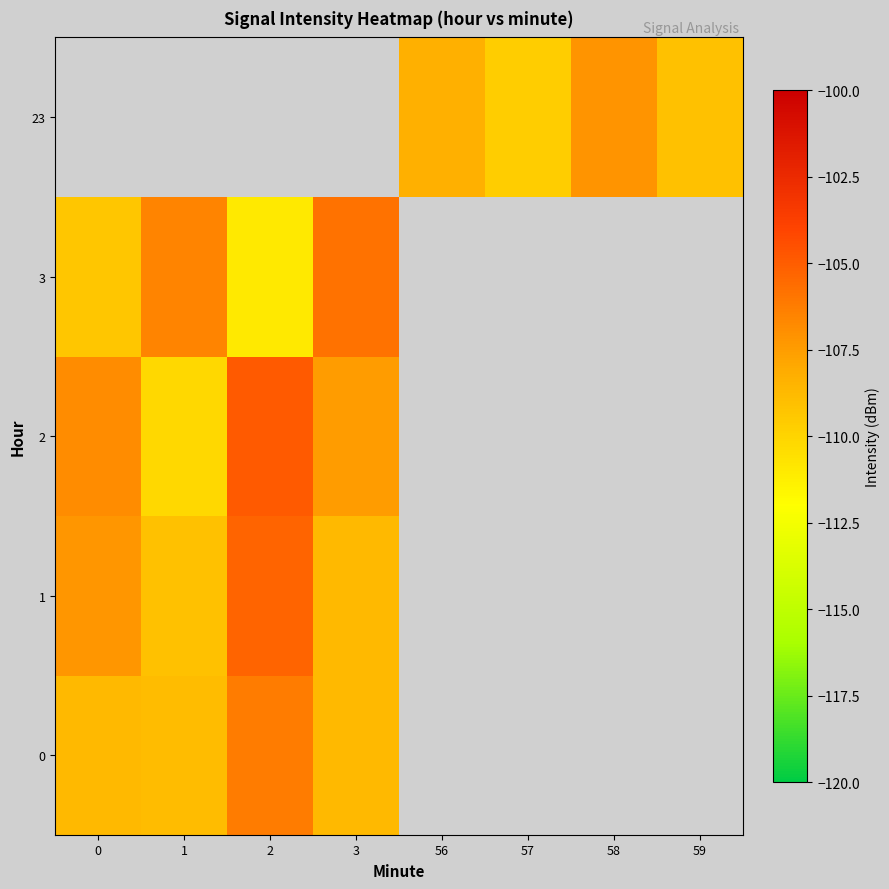

At how many categories does at least one series exceed -108?

5